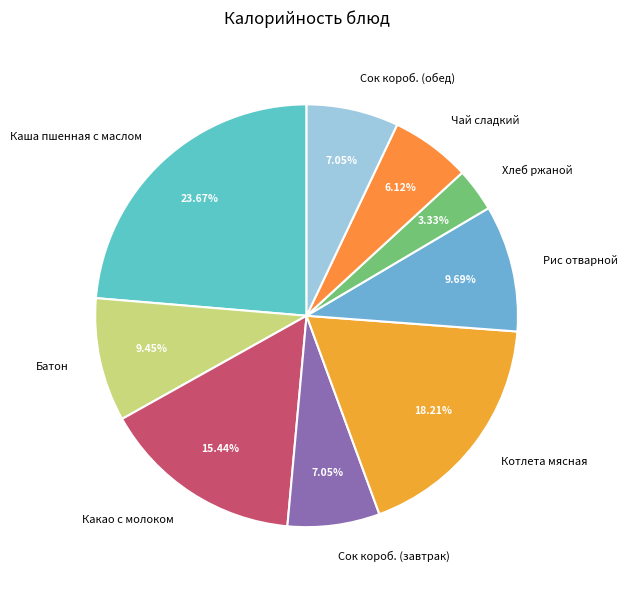

Which slice is the smallest?

Хлеб ржаной